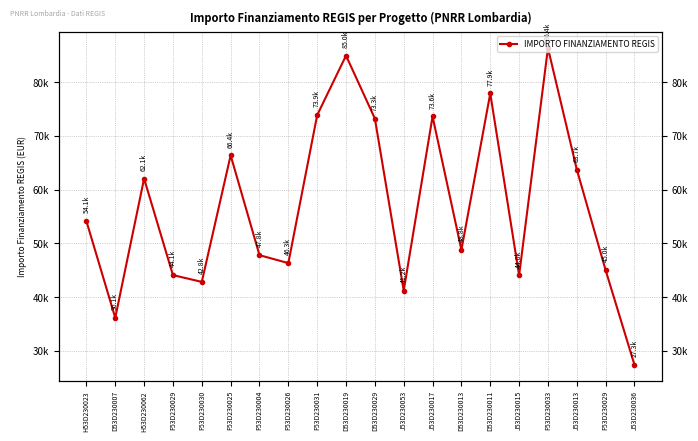

How many interior local peaks (higher than both neighbors) does the data have?

6